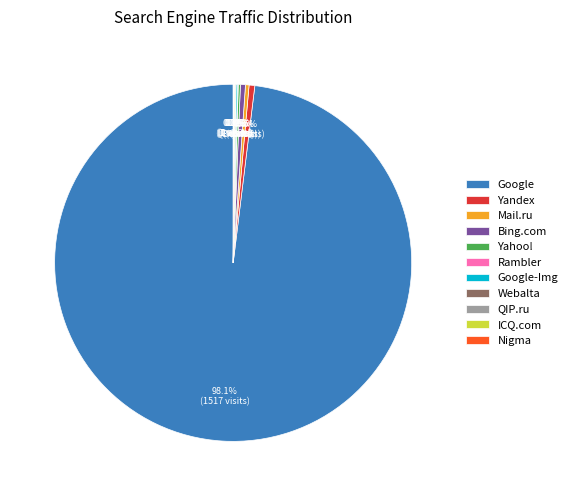

To the nearest percent, what is the average slice percentage?

9%